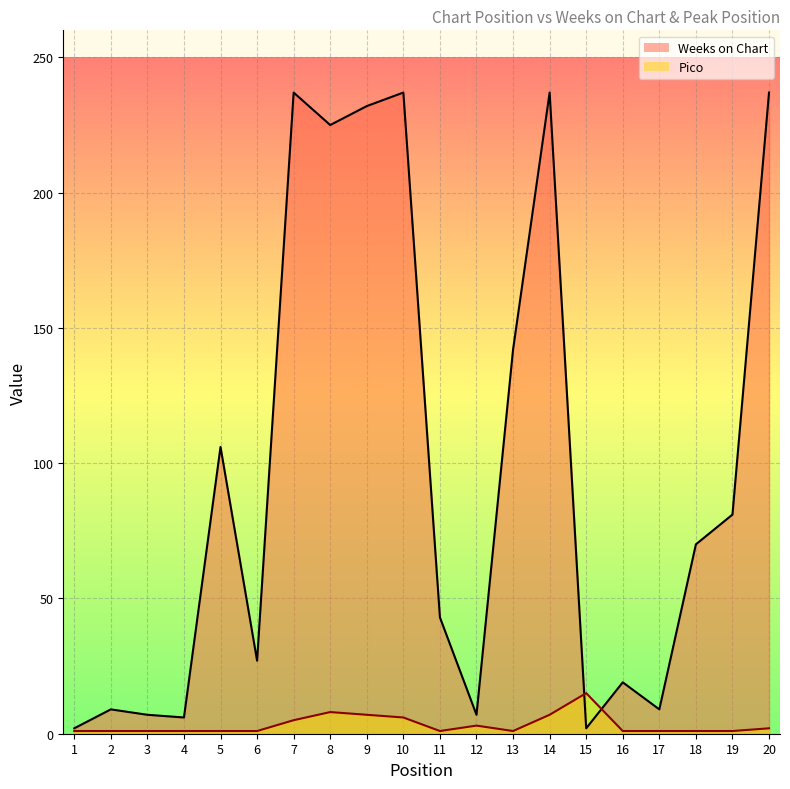

At which category does Pico reach its first local peak?

8